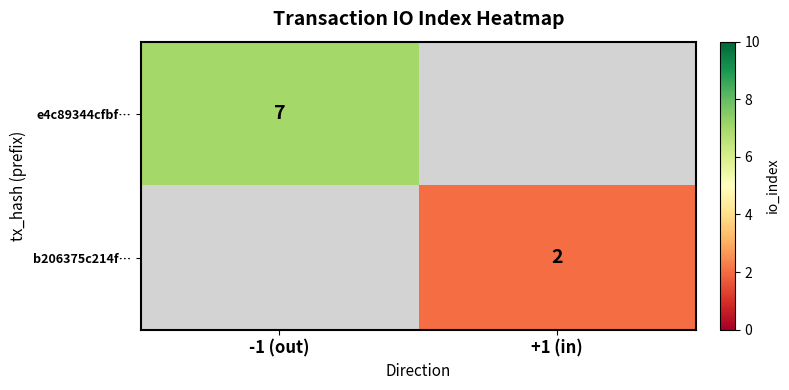

Which category has the highest value across all series?

-1 (out)